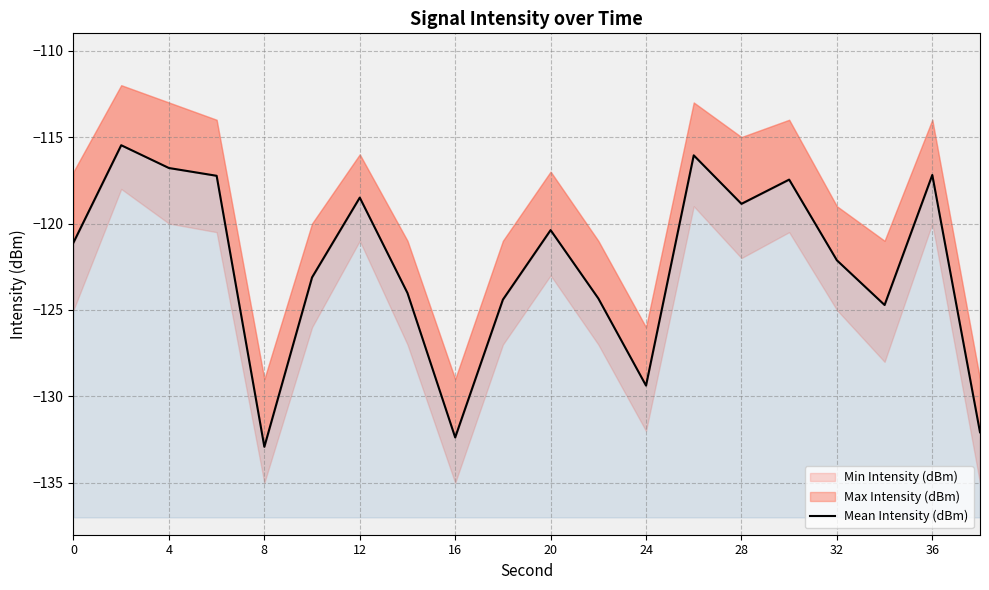

The chart shows a value of -195.9 at 4. True or false?

False